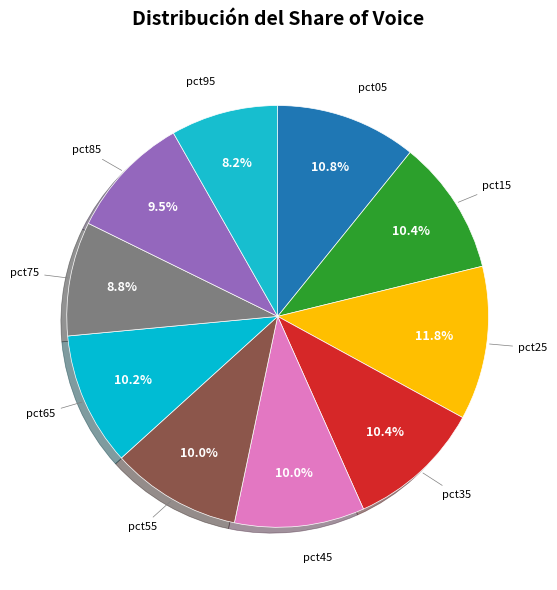

Which slice is the smallest?

pct95